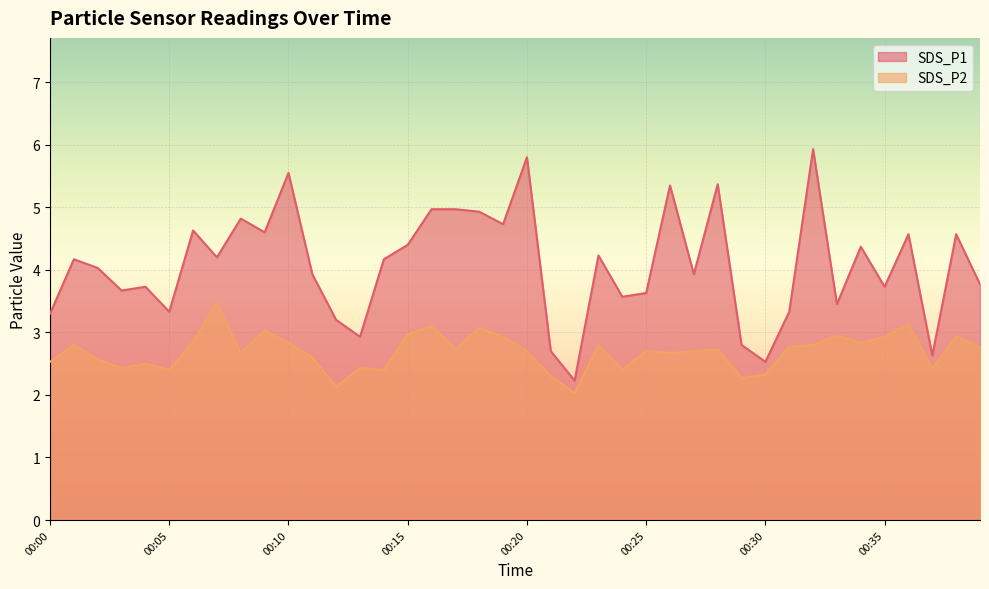

What are all the series names shown in the legend?

SDS_P1, SDS_P2